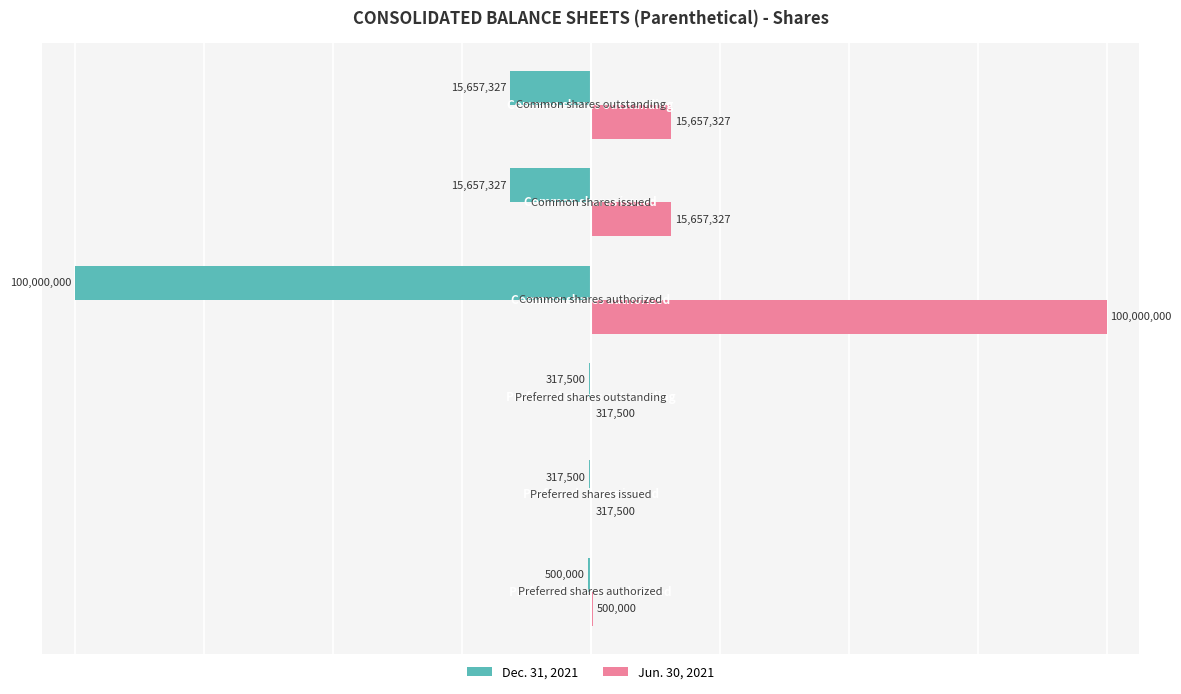

What are all the series names shown in the legend?

Dec. 31, 2021, Jun. 30, 2021